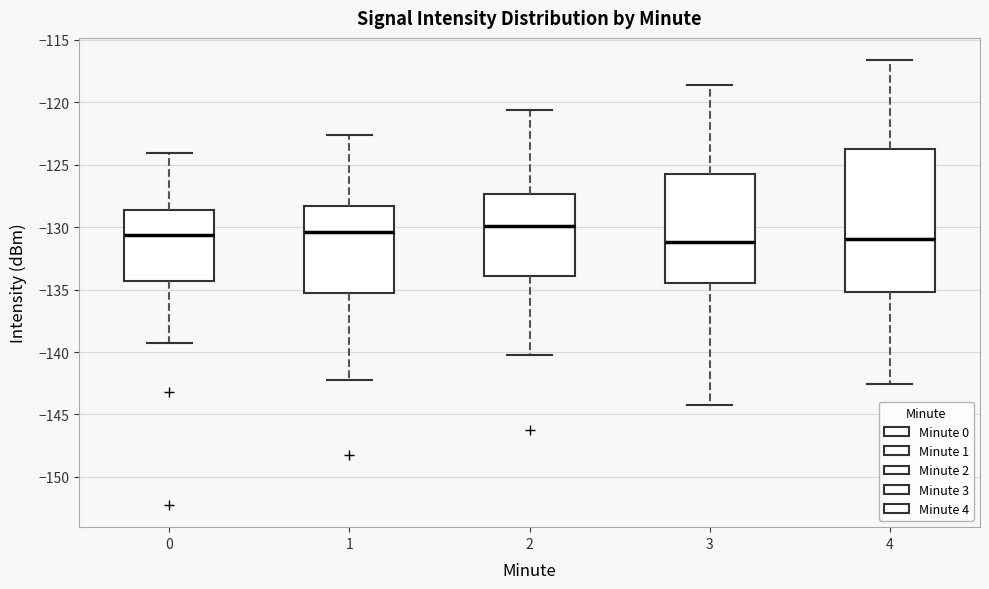

Reading left to right, read every box against the y-axis: the position of its median line, the range the box covers, and the ends of its whiskers. The values are not printed on the chart, so give them approximately, as read against the axis.

0: median -130.5, box -134.5 to -128.5, whiskers -139.5 to -124.0
1: median -130.5, box -135.5 to -128.5, whiskers -142.0 to -122.5
2: median -130.0, box -134.0 to -127.5, whiskers -140.0 to -120.5
3: median -131.0, box -134.5 to -125.5, whiskers -144.0 to -118.5
4: median -131.0, box -135.0 to -123.5, whiskers -142.5 to -116.5